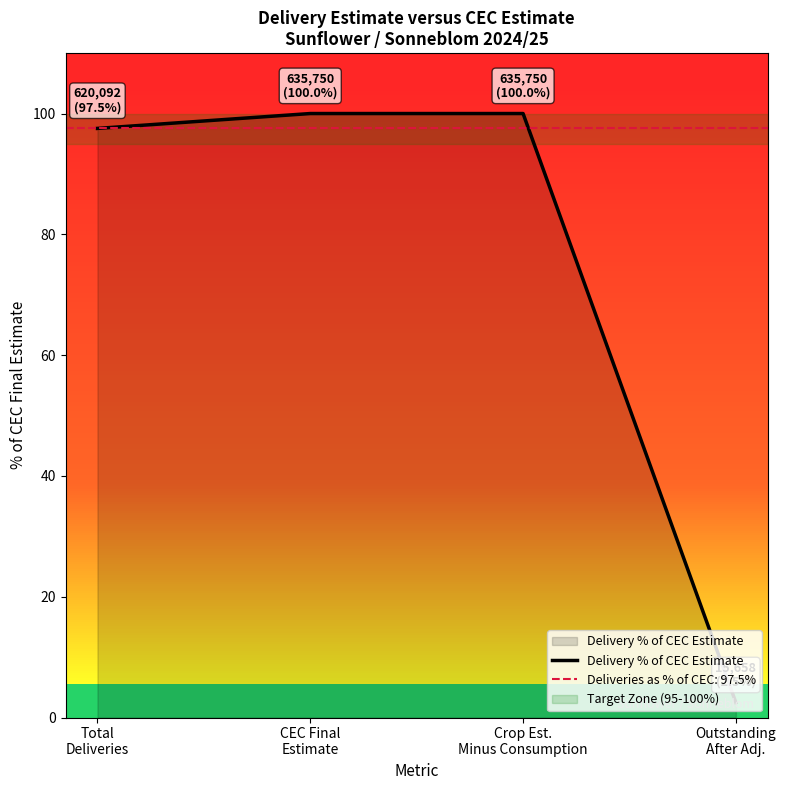

True or false: the data shows 20.3 at Crop Est.
Minus Consumption.

False